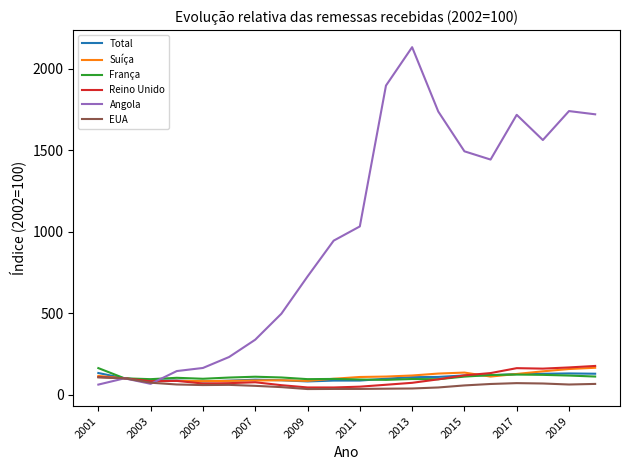

Which series has the largest range (max minus min)?

Angola